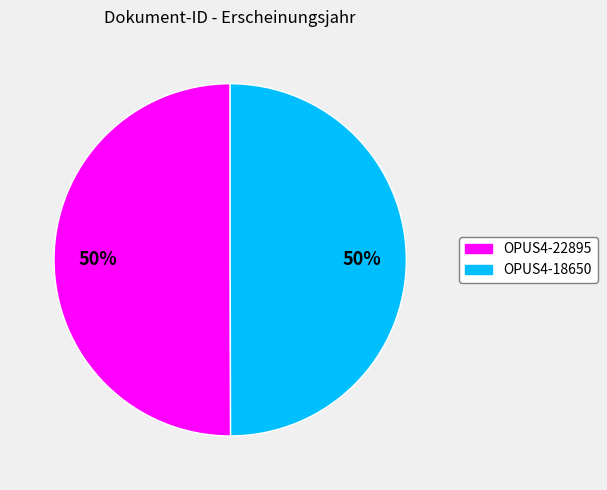

Is it true that OPUS4-18650 is 62% of the pie?

False